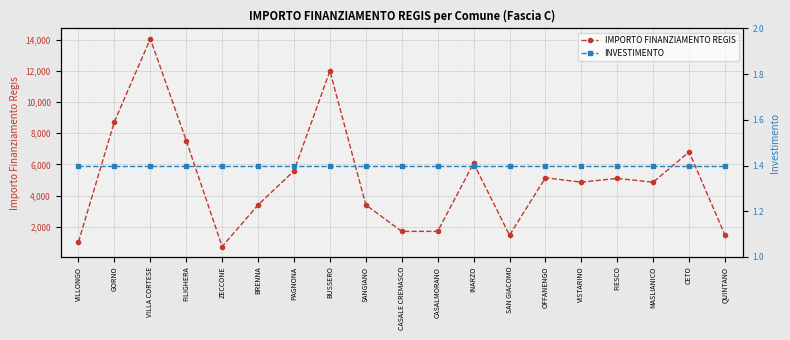

How many interior local peaks does the IMPORTO FINANZIAMENTO REGIS series have?

6